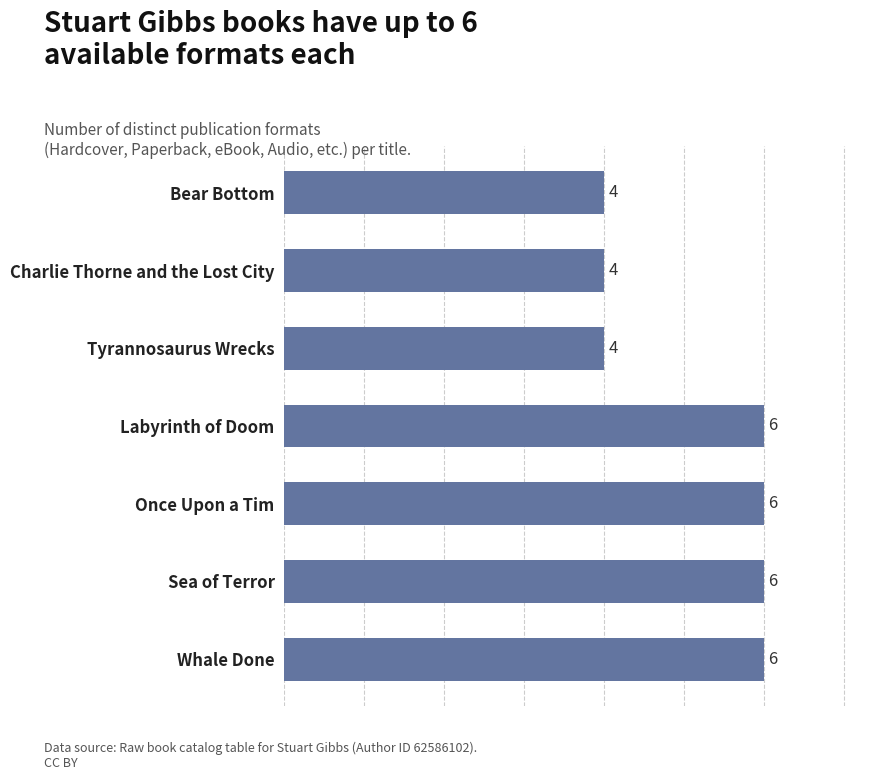

What is the minimum value shown in the chart?

4